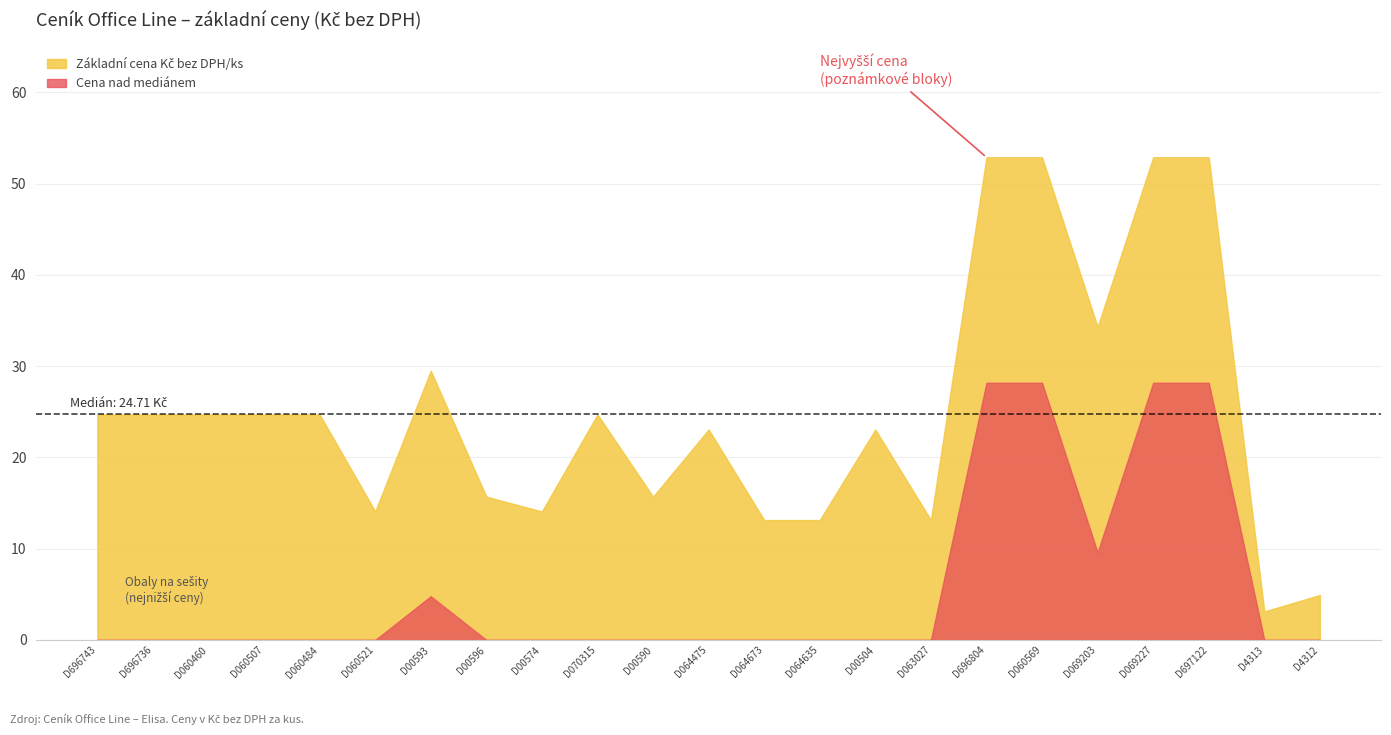

What is the total value across all series at D060569?

81.1